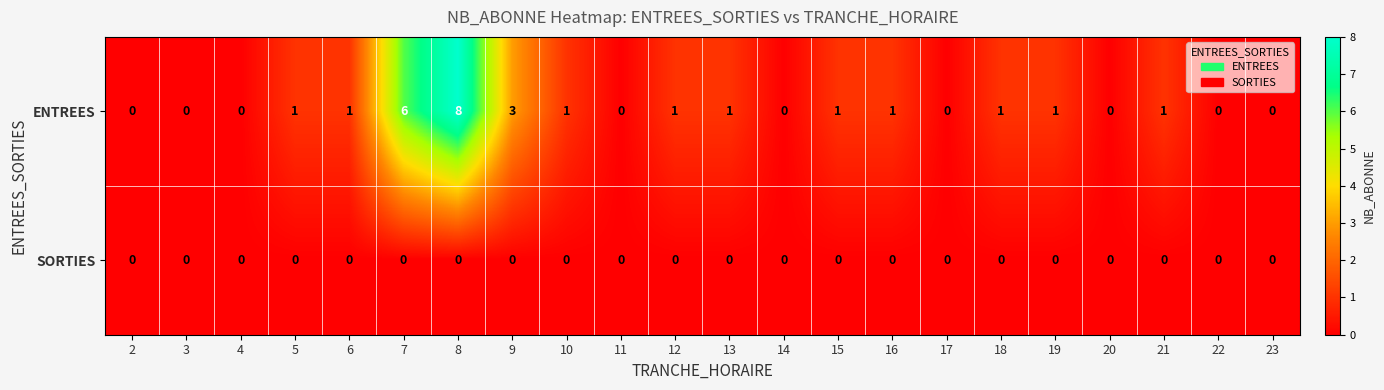

What is the sum of all ENTREES values?

27